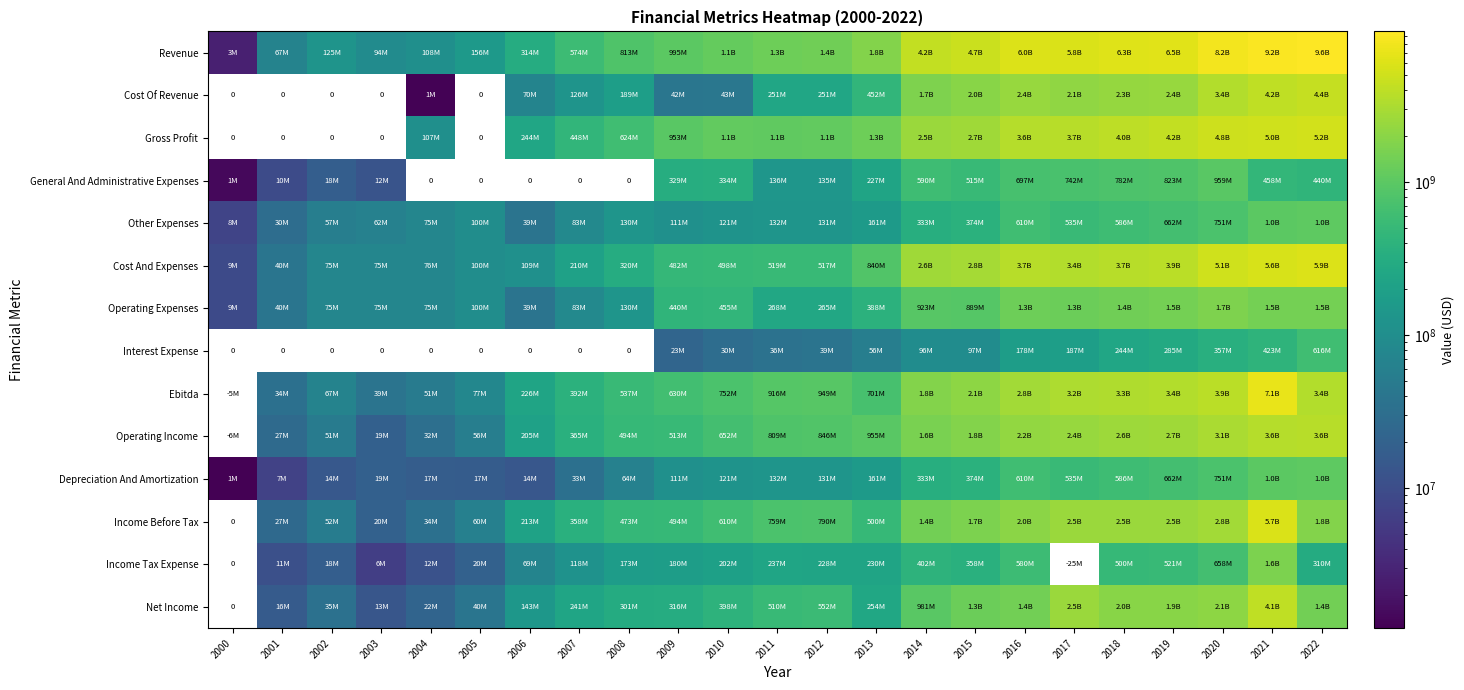

Which has a higher value, 2005 or 2019?

2019